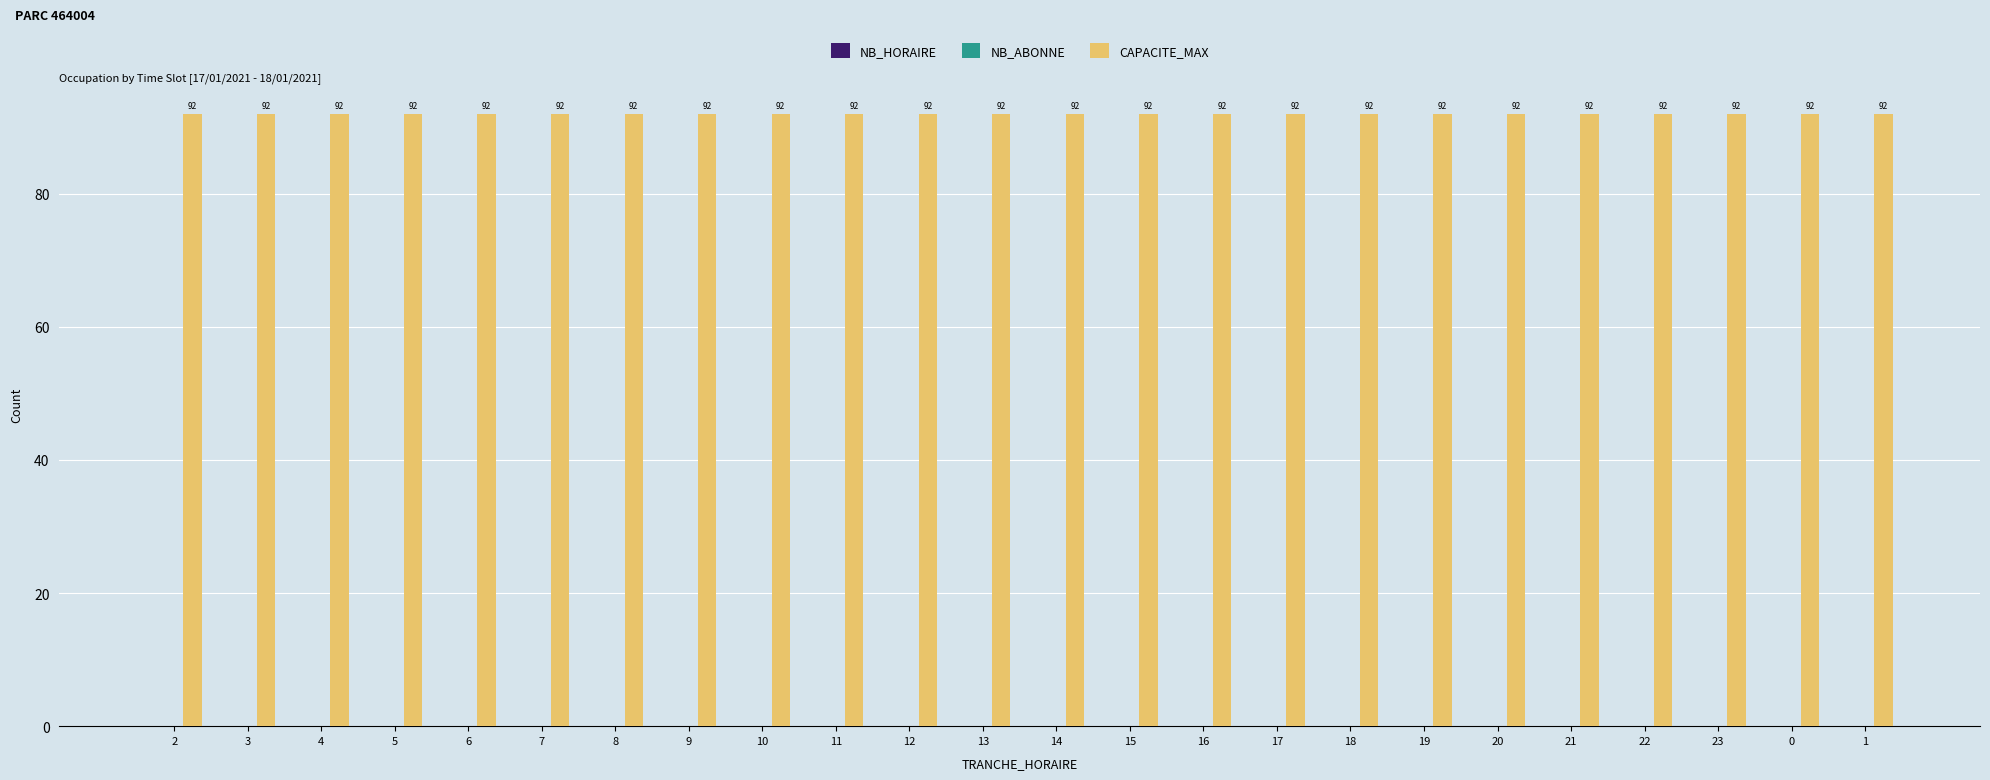

Reading left to right, list all the values displayed in this chart.

NB_HORAIRE: 0	0	0	0	0	0	0	0	0	0	0	0	0	0	0	0	0	0	0	0	0	0	0	0
NB_ABONNE: 0	0	0	0	0	0	0	0	0	0	0	0	0	0	0	0	0	0	0	0	0	0	0	0
CAPACITE_MAX: 92	92	92	92	92	92	92	92	92	92	92	92	92	92	92	92	92	92	92	92	92	92	92	92